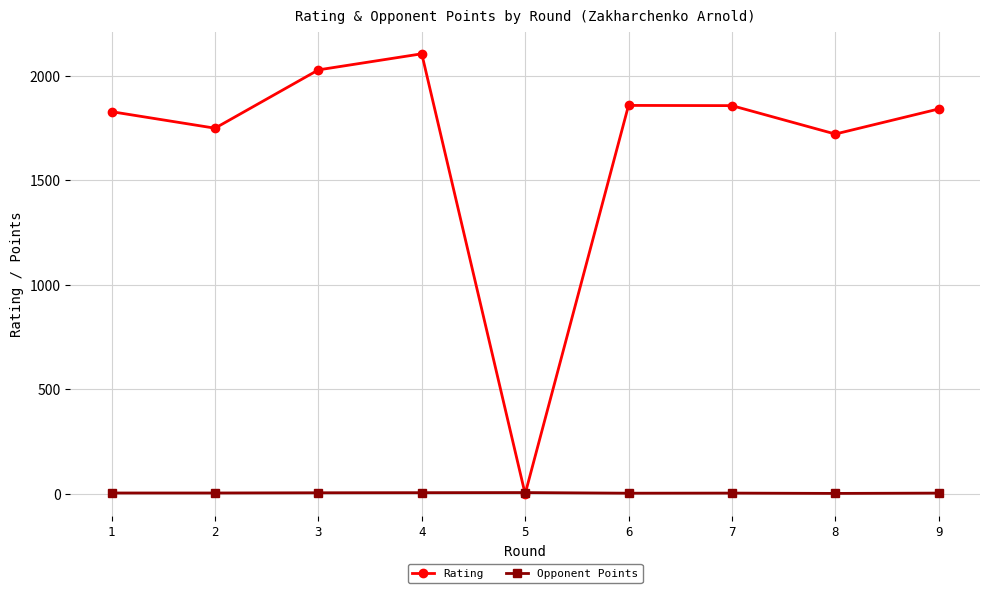

Which series has the largest range (max minus min)?

Rating